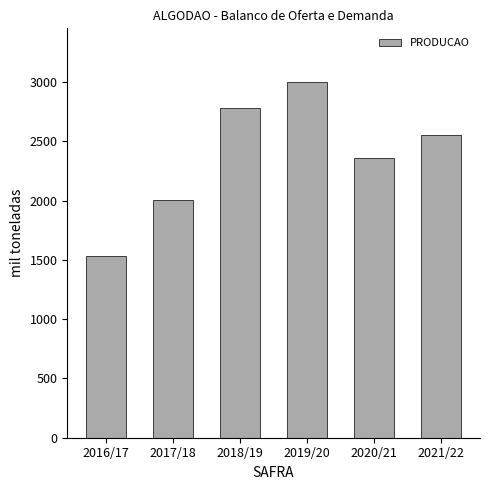

Read the value at 2019/20.

3001.6